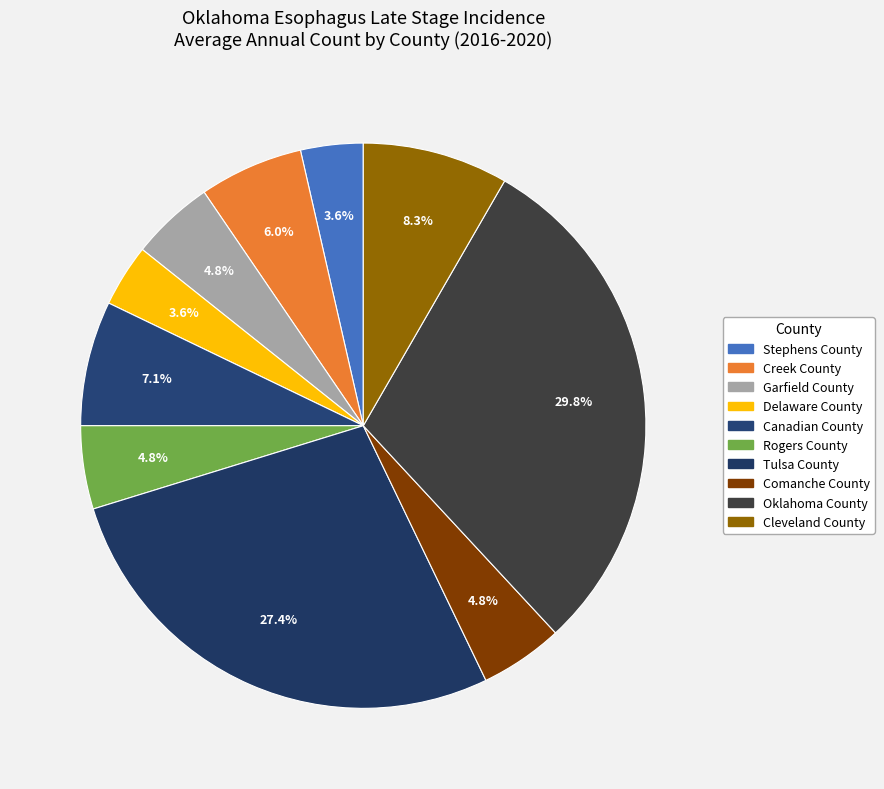

Which category has the biggest portion of the pie?

Oklahoma County